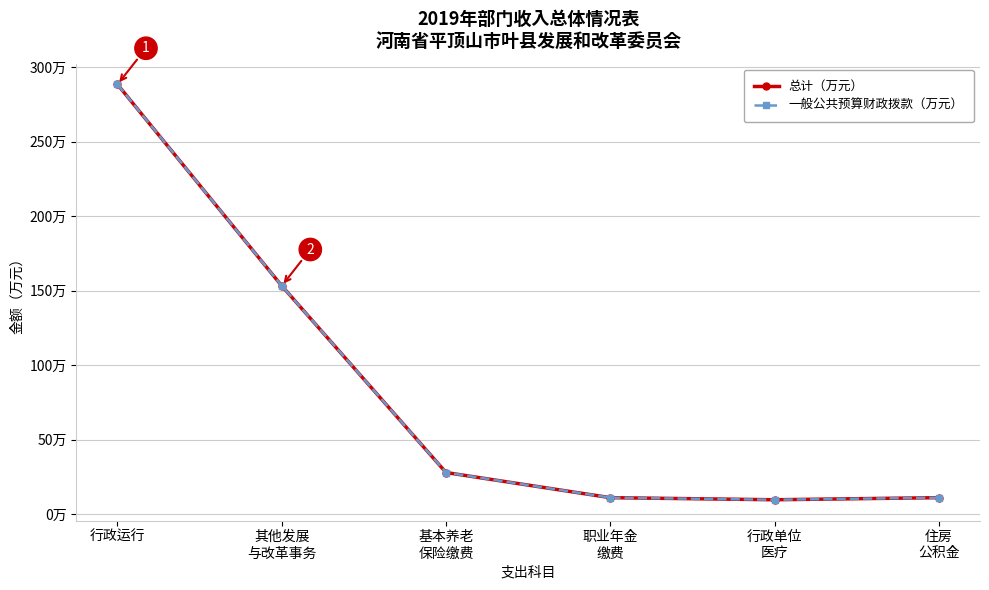

What is the difference between the maximum and minimum values in the 一般公共预算财政拨款（万元） series?

278.6